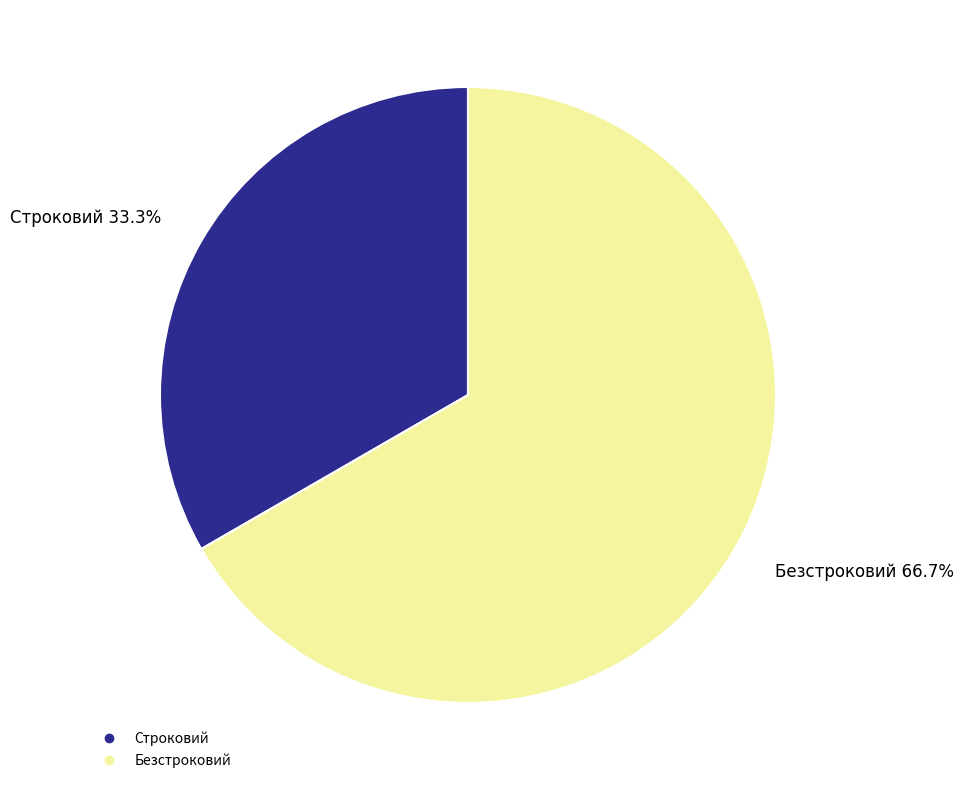

What is the smallest slice in the pie chart?

Строковий